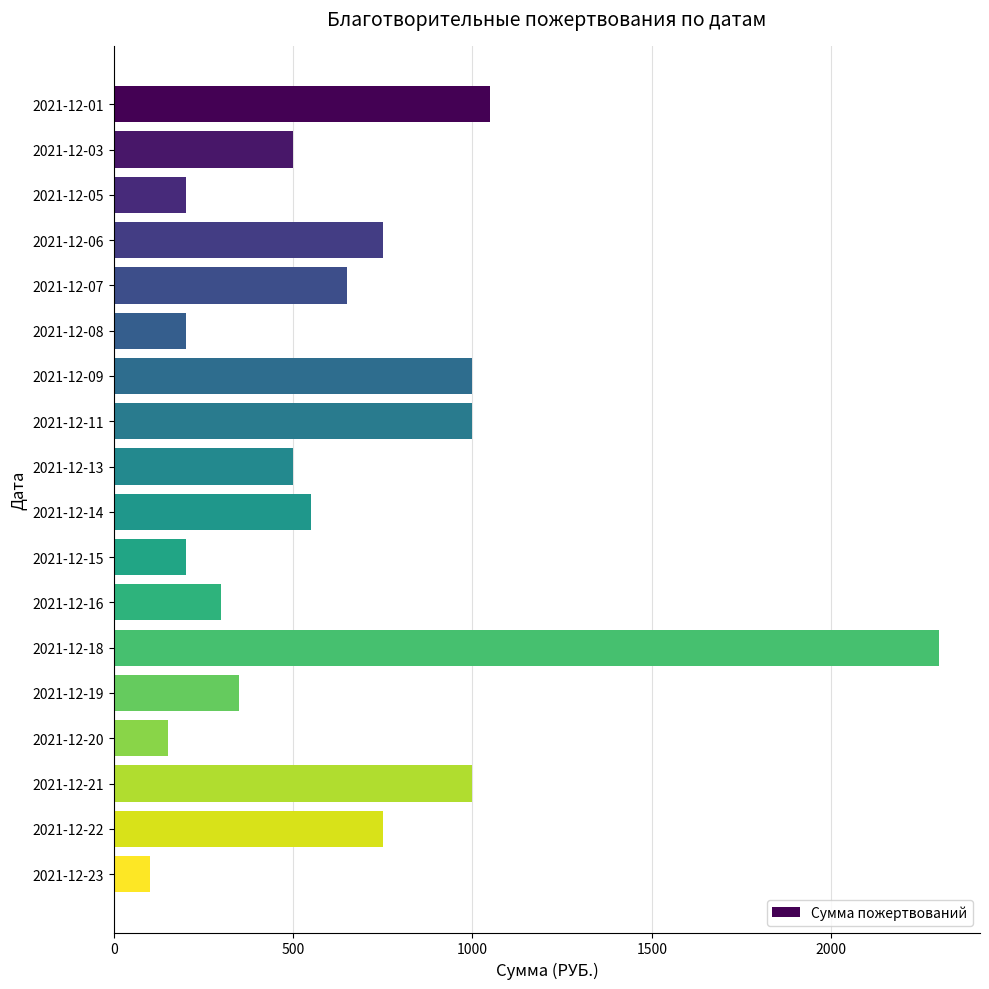

What is the difference between the second highest and second lowest values?

900